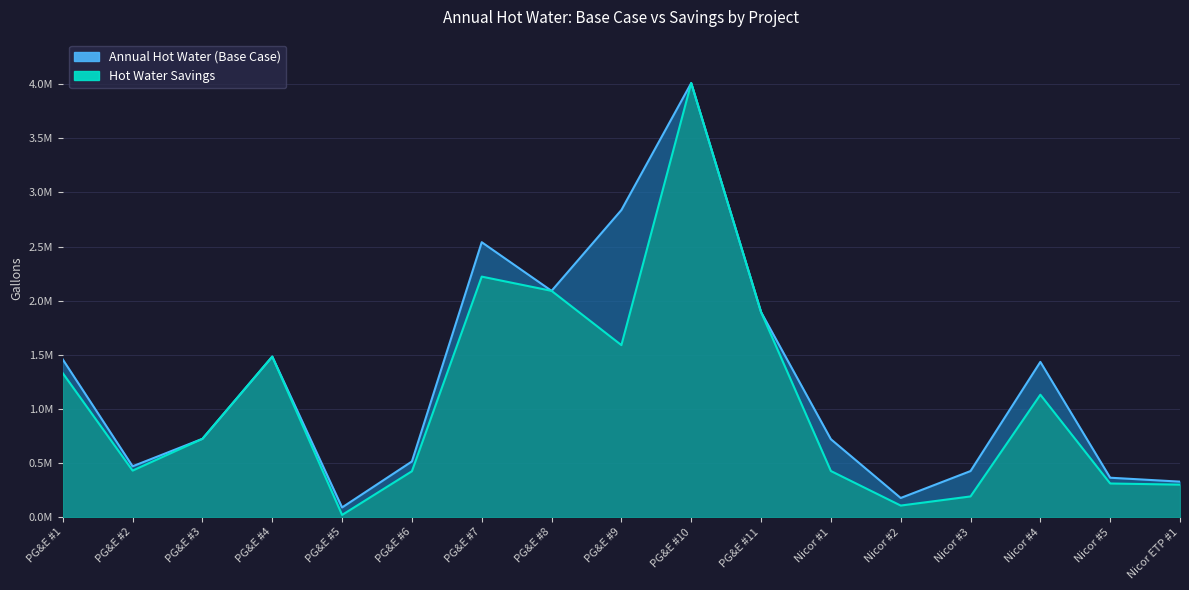

What is the label of the 11th point from the right?

PG&E #7